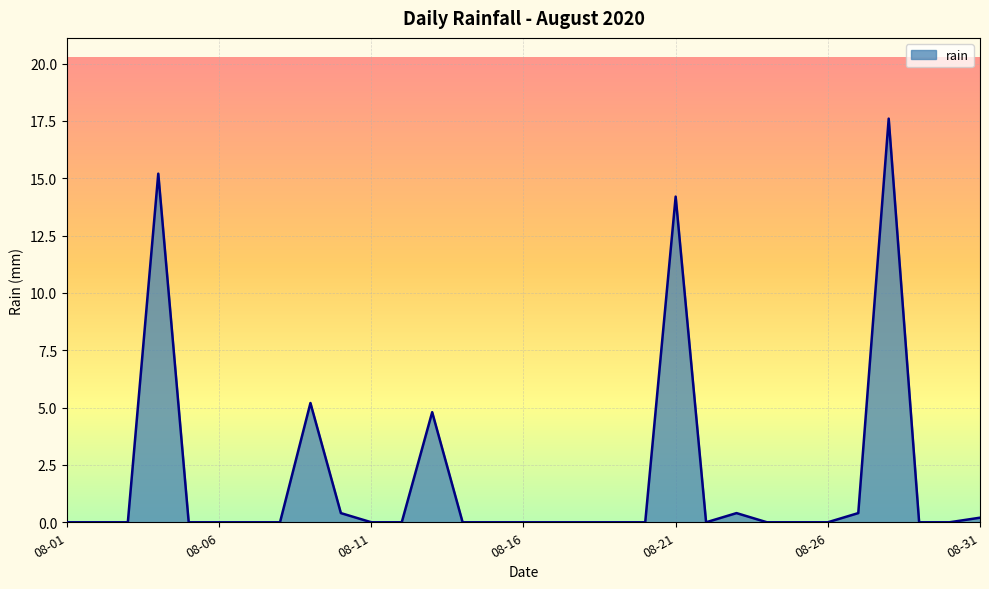

Reading left to right, list all the values displayed in this chart.

0.0	0.0	0.0	15.2	0.0	0.0	0.0	0.0	5.2	0.4	0.0	0.0	4.8	0.0	0.0	0.0	0.0	0.0	0.0	0.0	14.2	0.0	0.4	0.0	0.0	0.0	0.4	17.6	0.0	0.0	0.2